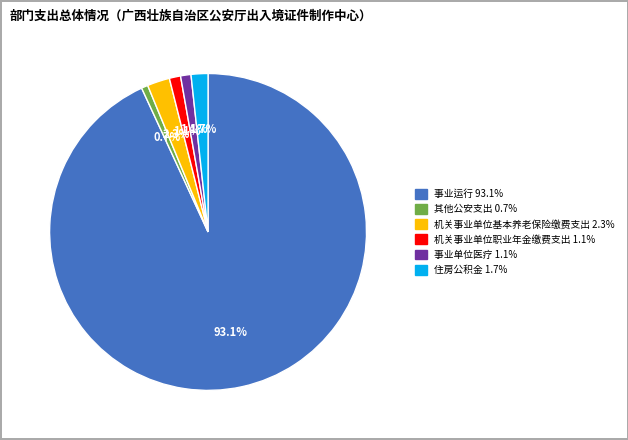

To the nearest percent, what is the average slice percentage?

17%